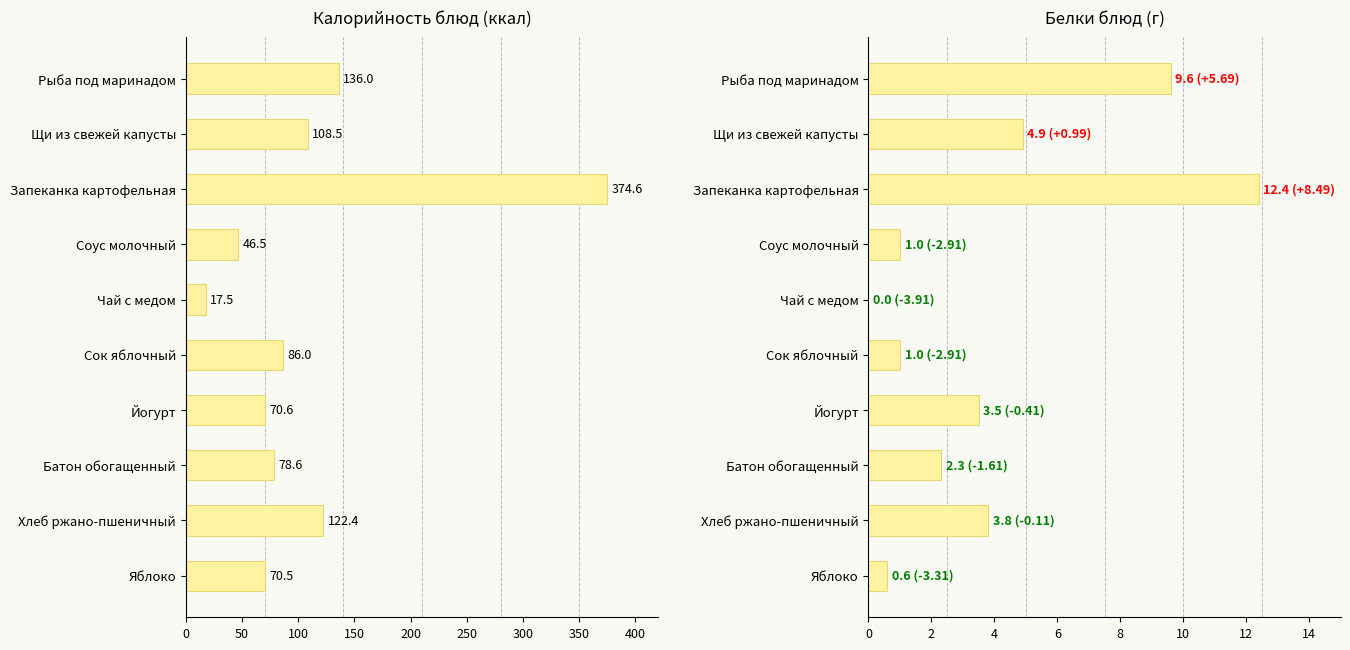

Which series has the largest range (max minus min)?

Калорийность